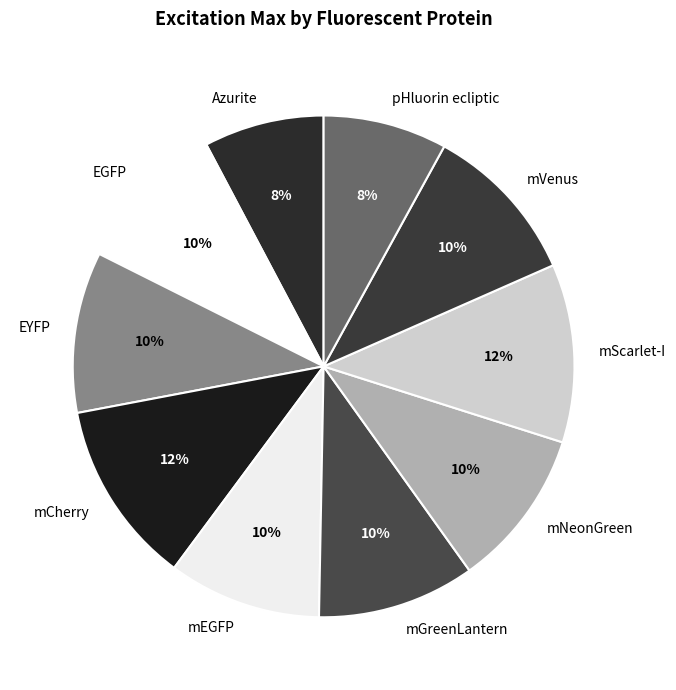

What percentage is the mVenus slice, to the nearest percent?

10%